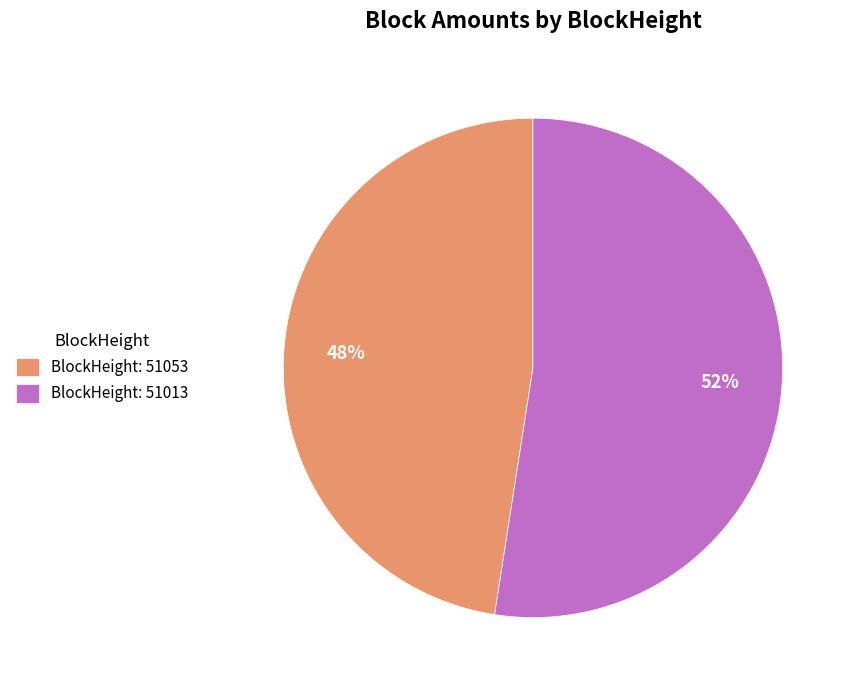

To the nearest percent, what is the average slice percentage?

50%